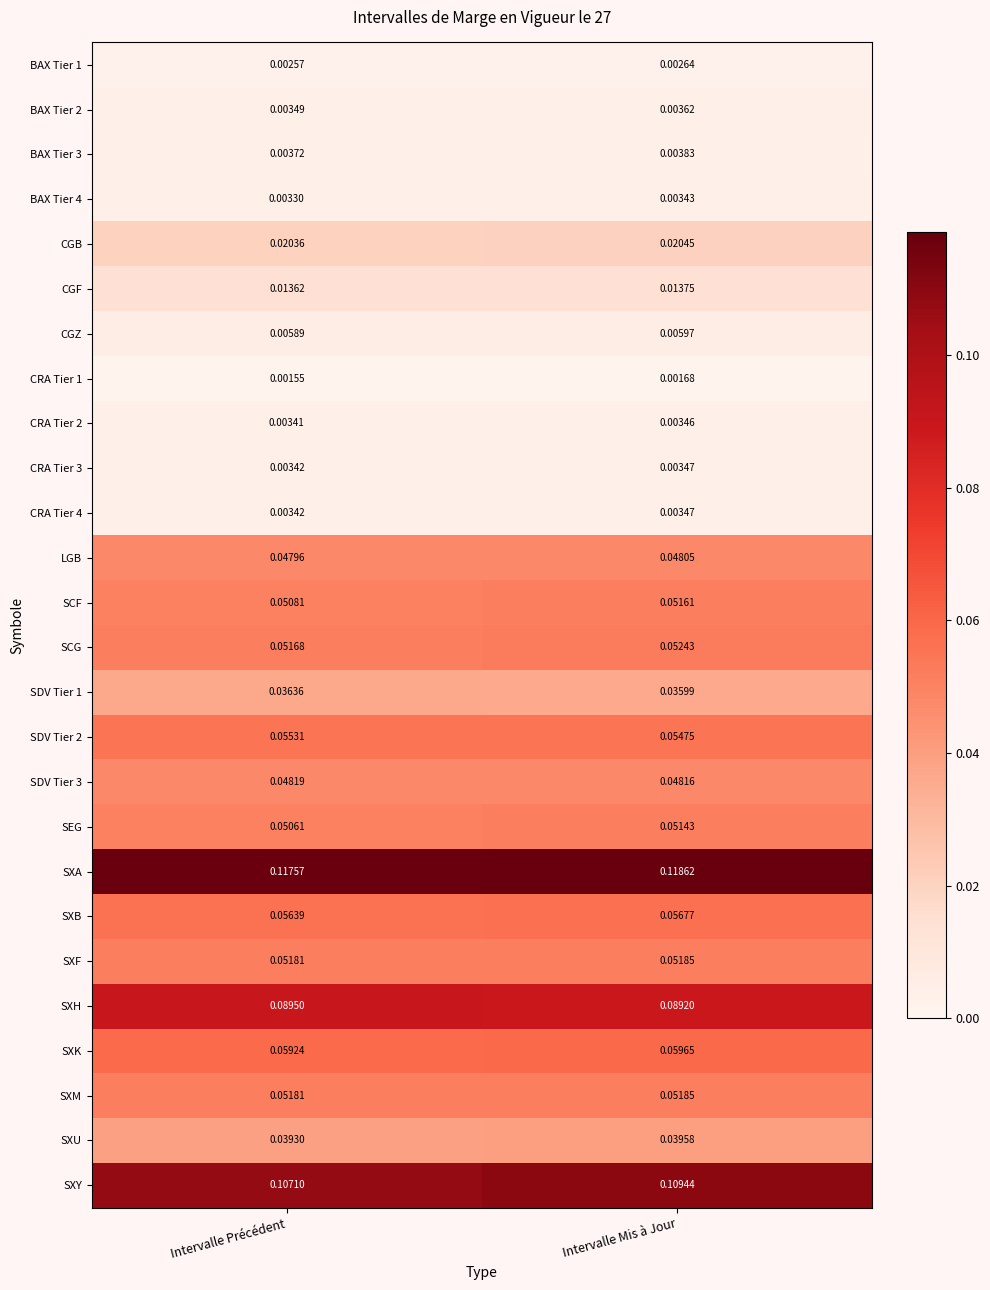

Which series changed the most between Intervalle Précédent and Intervalle Mis à Jour?

SXY